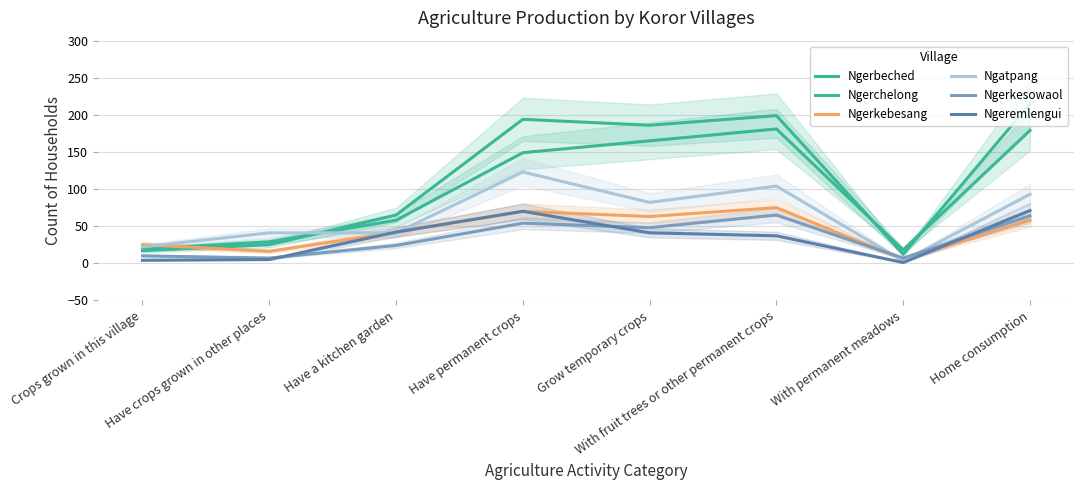

True or false: Ngerbeched has a value of 65 at Have a kitchen garden.

True